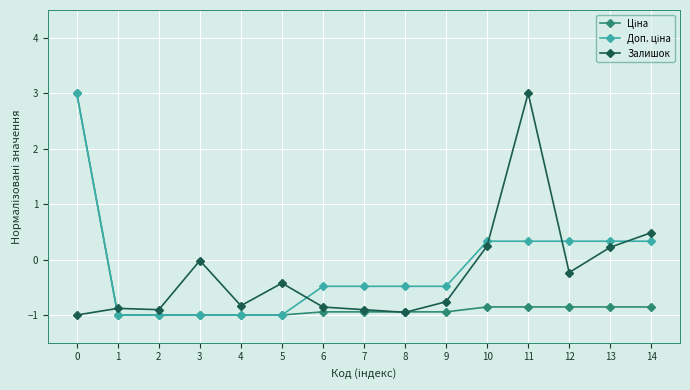

The value of Залишок at 13 is 0.2. True or false?

True